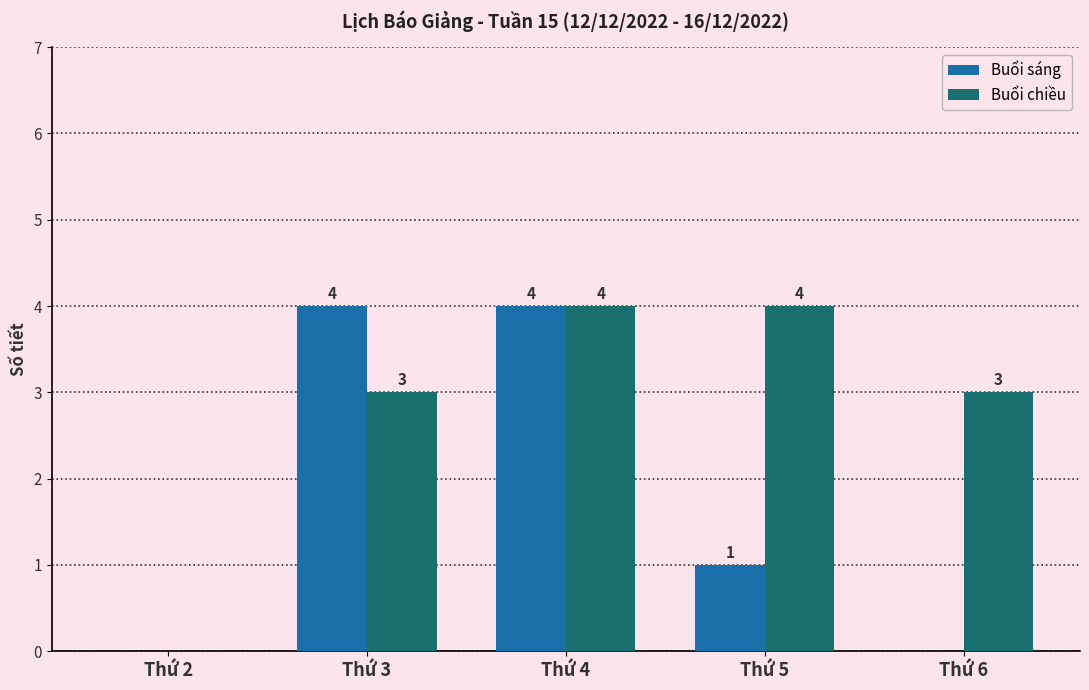

What is the sum of all Buổi sáng values?

9